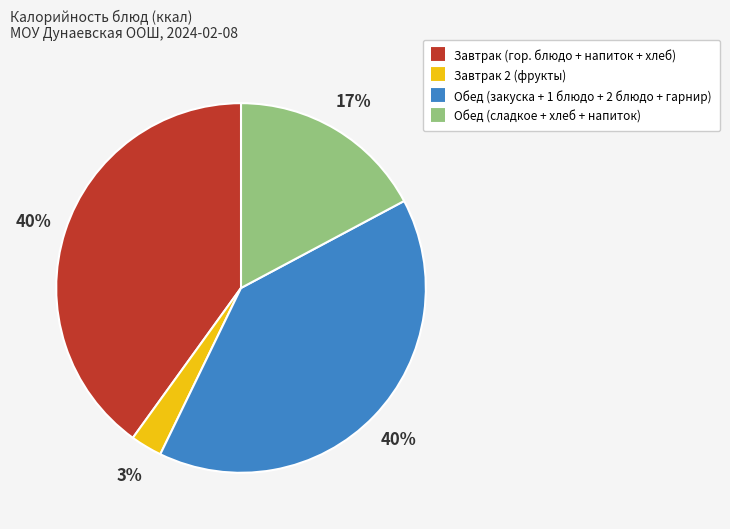

Is there a majority slice in this chart?

No